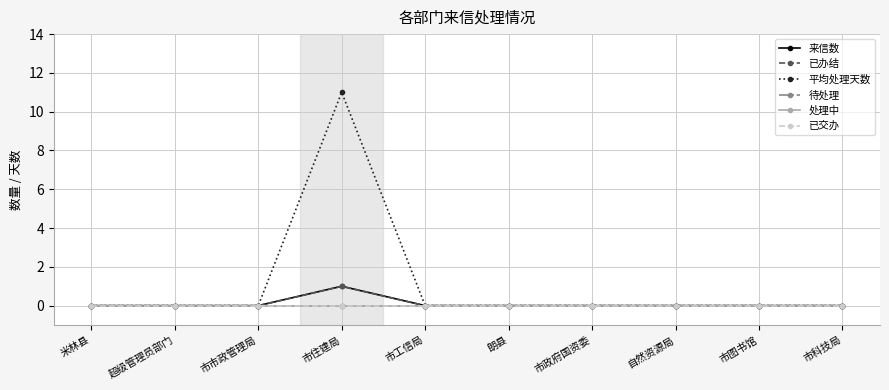

Reading right to left, what are all the values shown in this chart?

来信数: 市科技局=0	市图书馆=0	自然资源局=0	市政府国资委=0	朗县=0	市工信局=0	市住建局=1	市市政管理局=0	超级管理员部门=0	米林县=0
已办结: 市科技局=0	市图书馆=0	自然资源局=0	市政府国资委=0	朗县=0	市工信局=0	市住建局=1	市市政管理局=0	超级管理员部门=0	米林县=0
平均处理天数: 市科技局=0	市图书馆=0	自然资源局=0	市政府国资委=0	朗县=0	市工信局=0	市住建局=11	市市政管理局=0	超级管理员部门=0	米林县=0
待处理: 市科技局=0	市图书馆=0	自然资源局=0	市政府国资委=0	朗县=0	市工信局=0	市住建局=0	市市政管理局=0	超级管理员部门=0	米林县=0
处理中: 市科技局=0	市图书馆=0	自然资源局=0	市政府国资委=0	朗县=0	市工信局=0	市住建局=0	市市政管理局=0	超级管理员部门=0	米林县=0
已交办: 市科技局=0	市图书馆=0	自然资源局=0	市政府国资委=0	朗县=0	市工信局=0	市住建局=0	市市政管理局=0	超级管理员部门=0	米林县=0